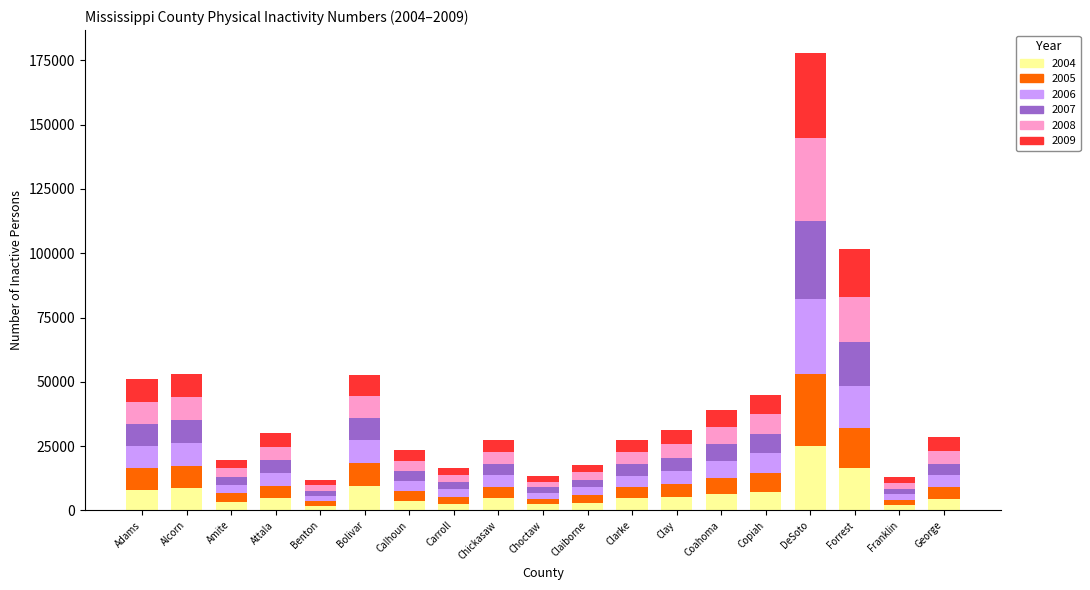

At which category is the sum across all series the highest?

DeSoto